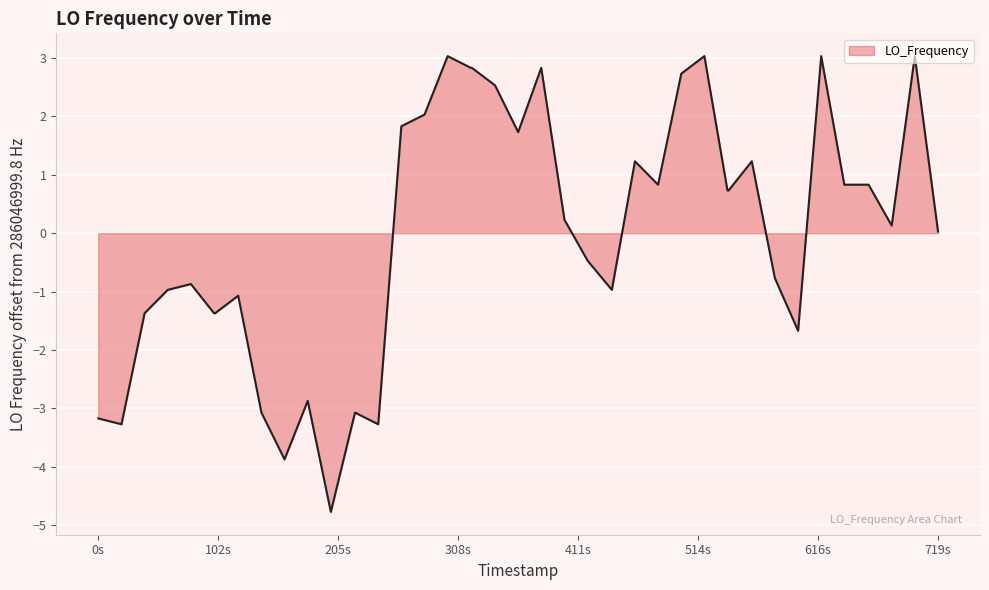

What is the difference between the maximum and minimum values?

7.8